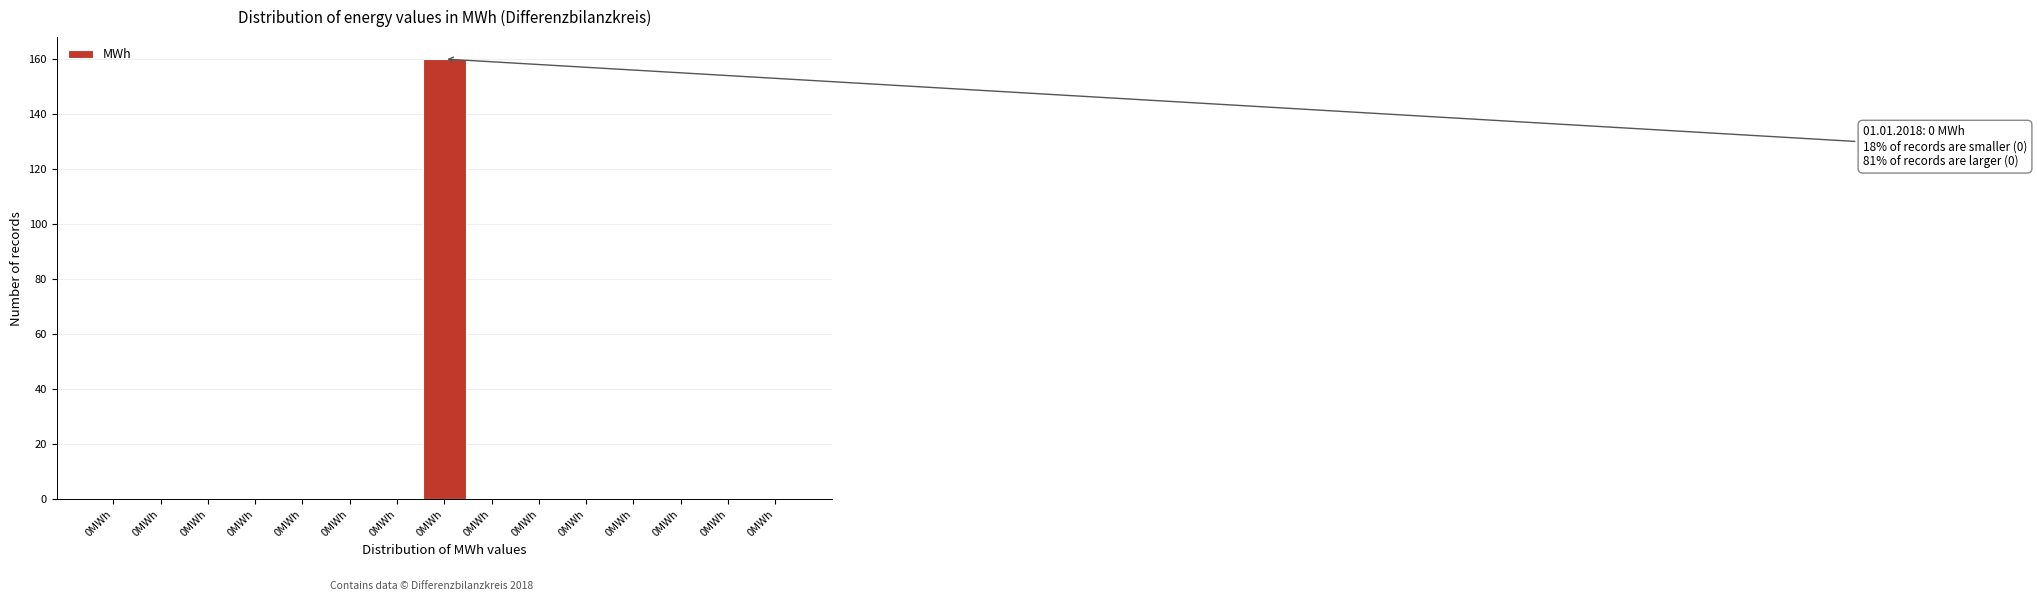

Count the number of data series in this chart.

1